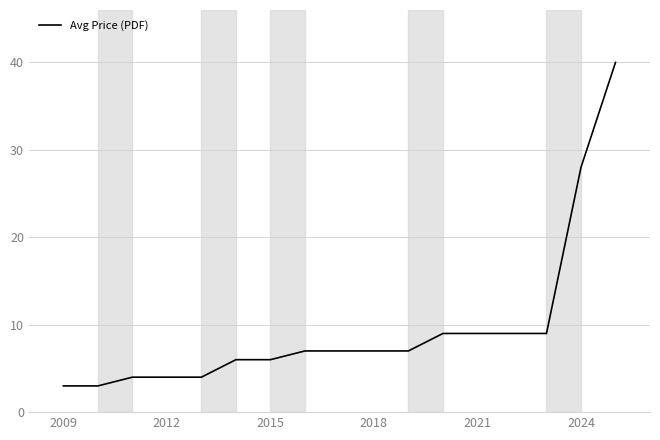

What is the difference between the maximum and minimum values?

37